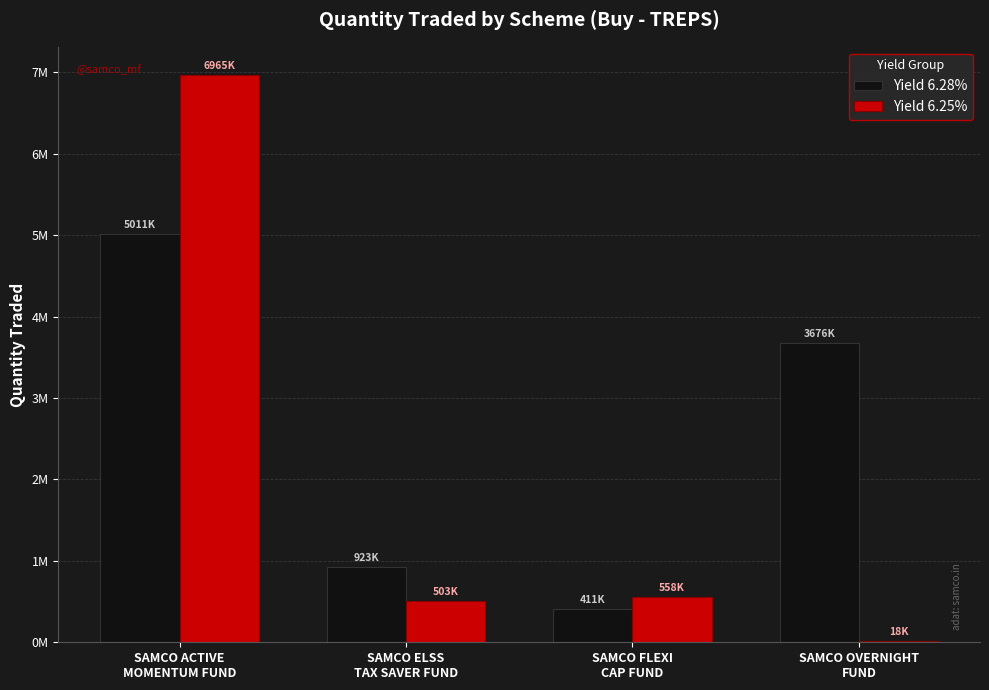

Read the Yield 6.25% value at SAMCO OVERNIGHT
FUND.

18000